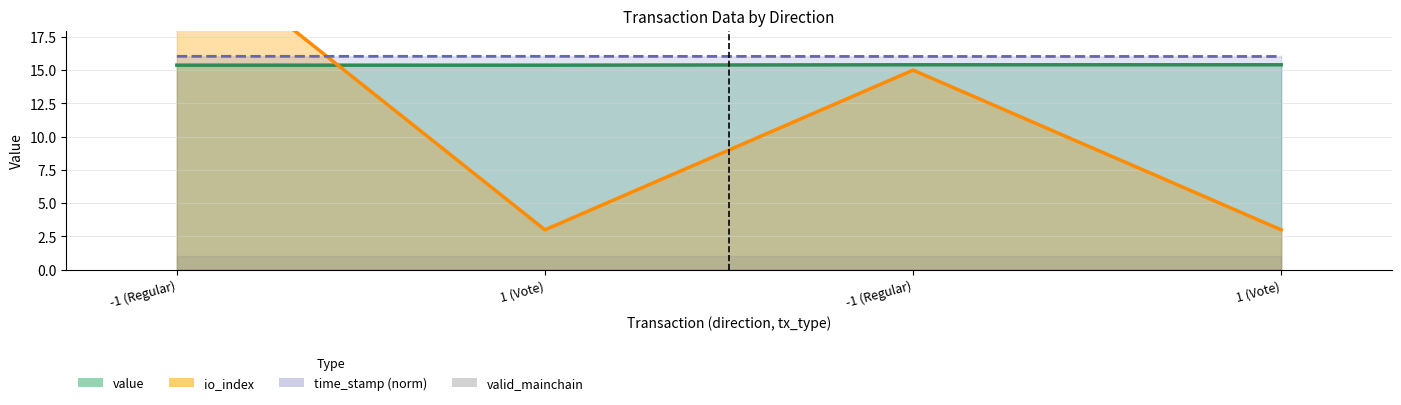

True or false: time_stamp norm (line) has a value of 16.0 at 1 (Vote).

True